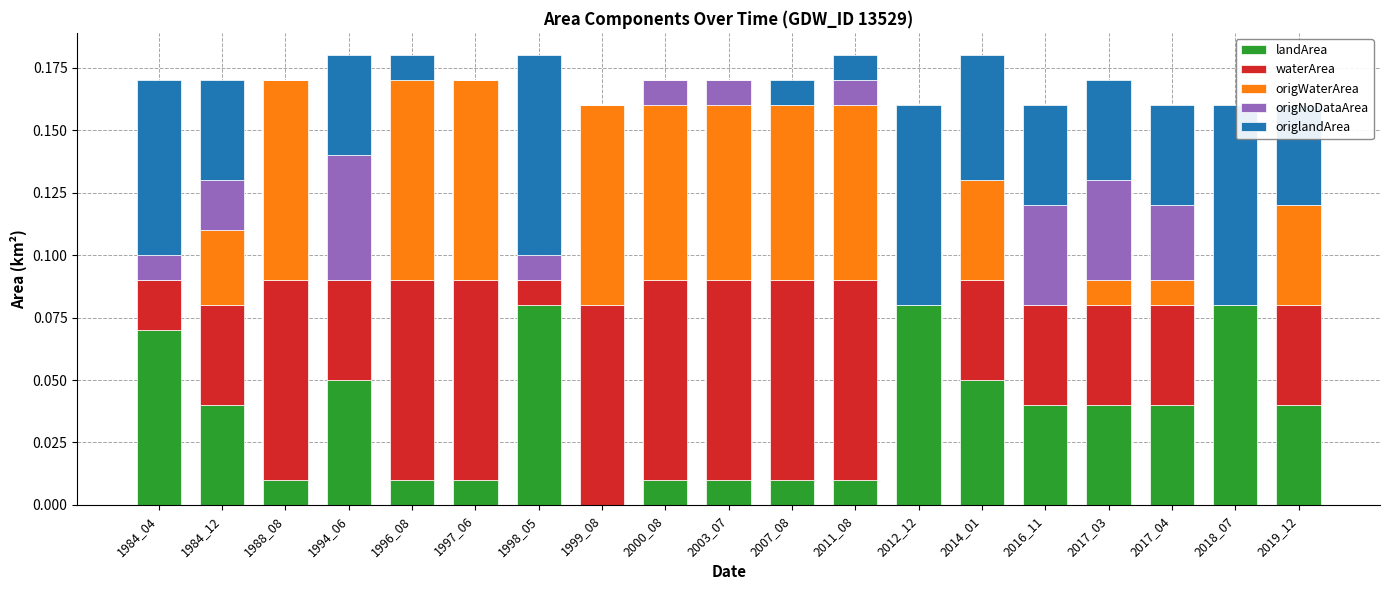

Between 1997_06 and 1984_04, which is larger?

1984_04